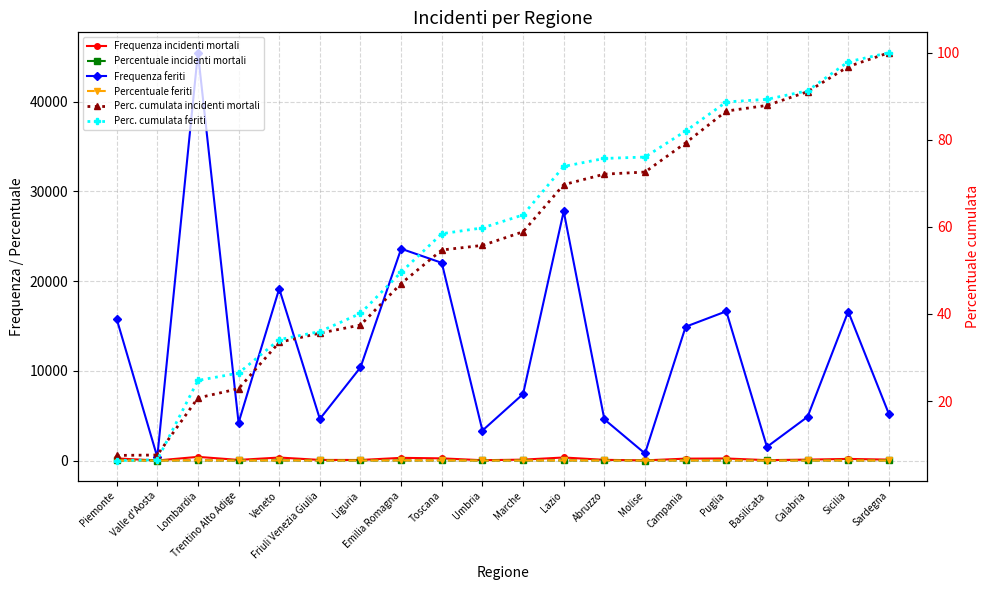

What is the difference between the second highest and second lowest values in the Frequenza feriti series?

26978.0